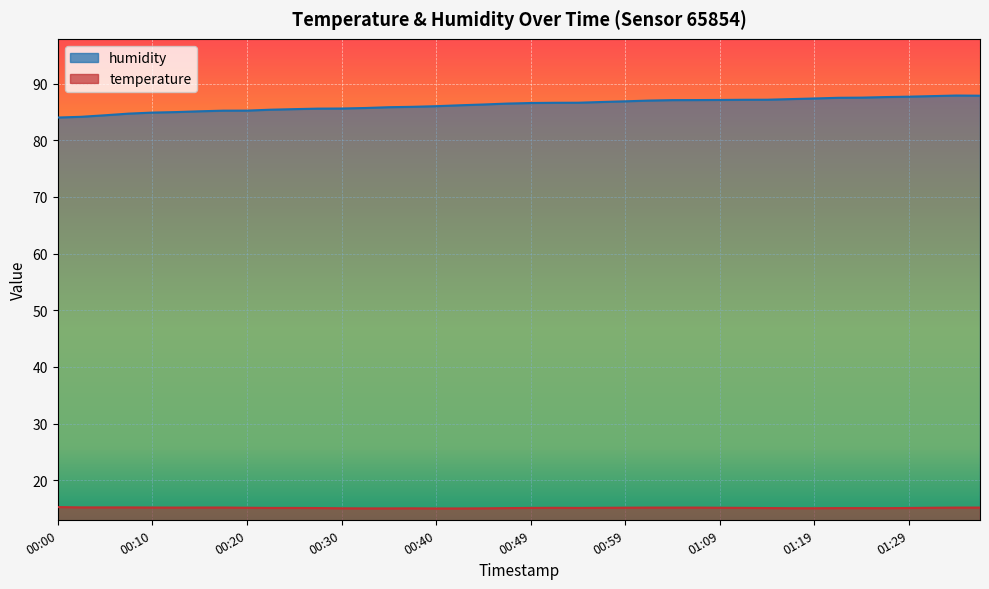

Rank the series at 01:22 from lowest to highest value.

temperature, humidity